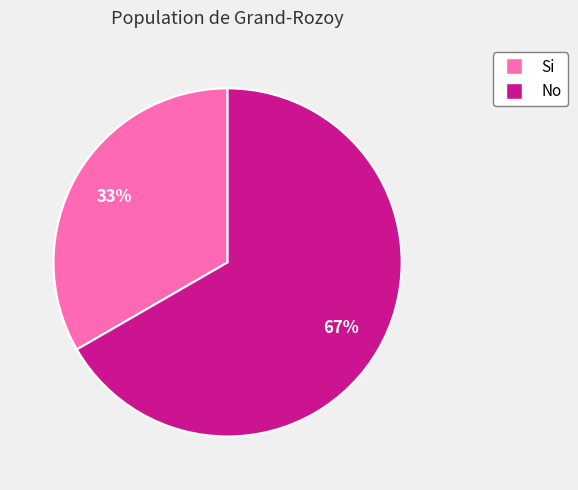

Which slice is the smallest?

Si